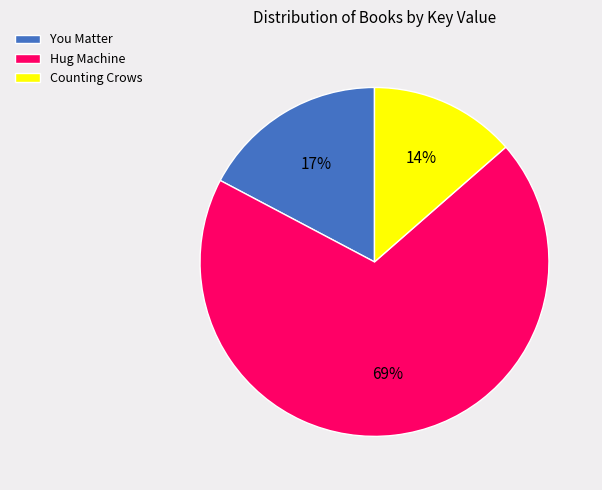

The You Matter slice represents 8% of the pie. True or false?

False